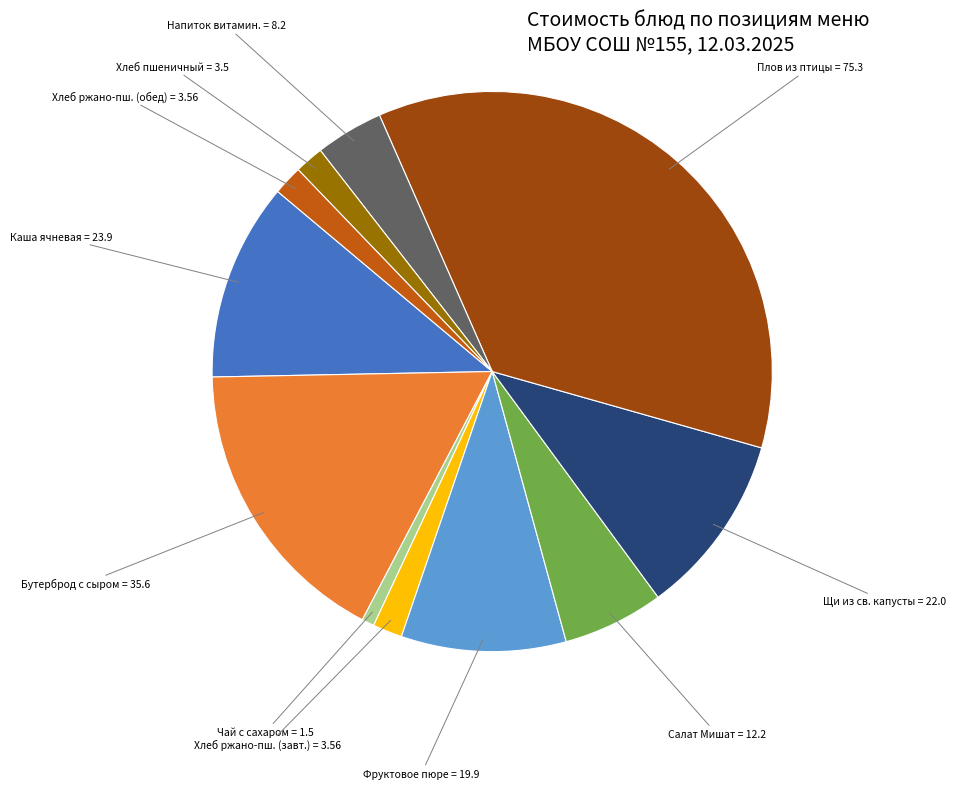

Is there a majority slice in this chart?

No